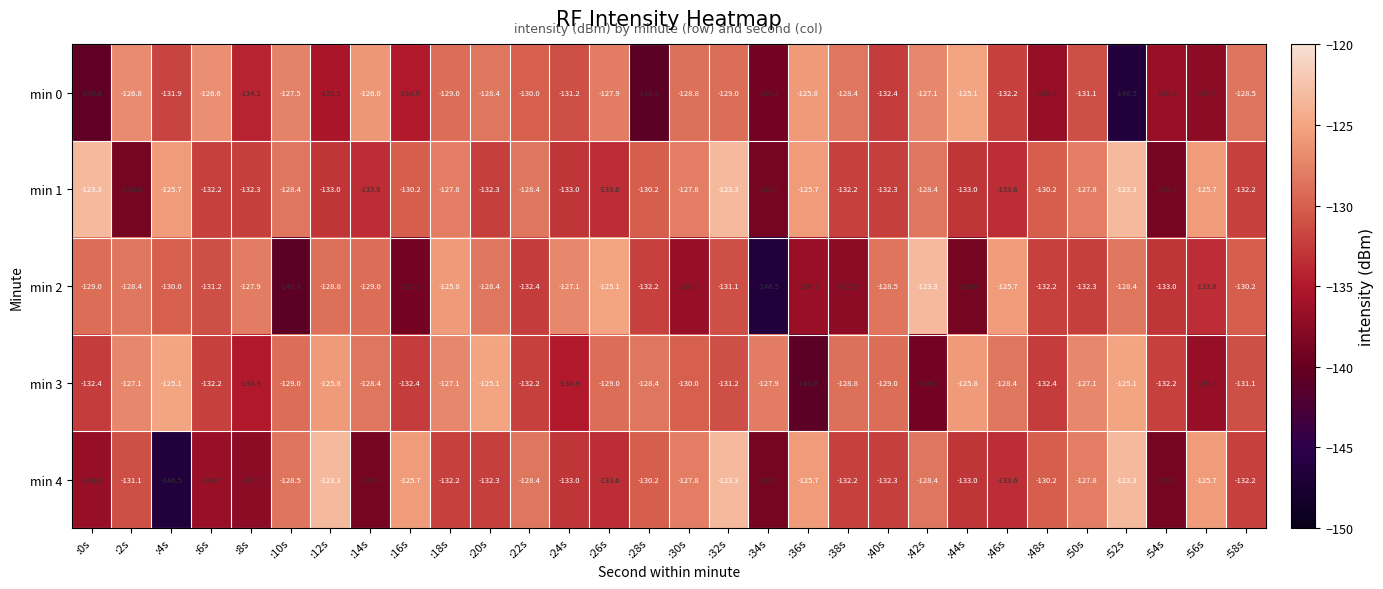

At which category is the sum across all series the highest?

:32s